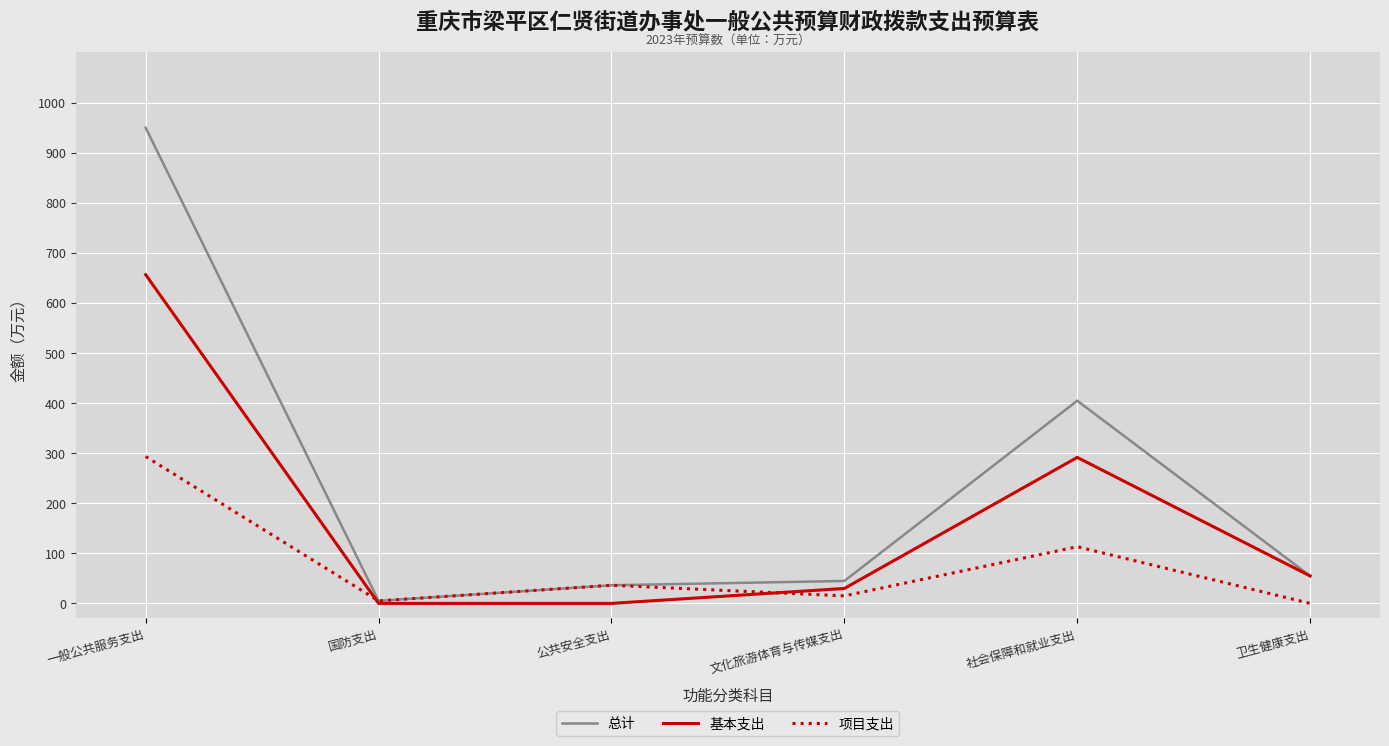

The 基本支出 series shows -388.6 at 国防支出. True or false?

False